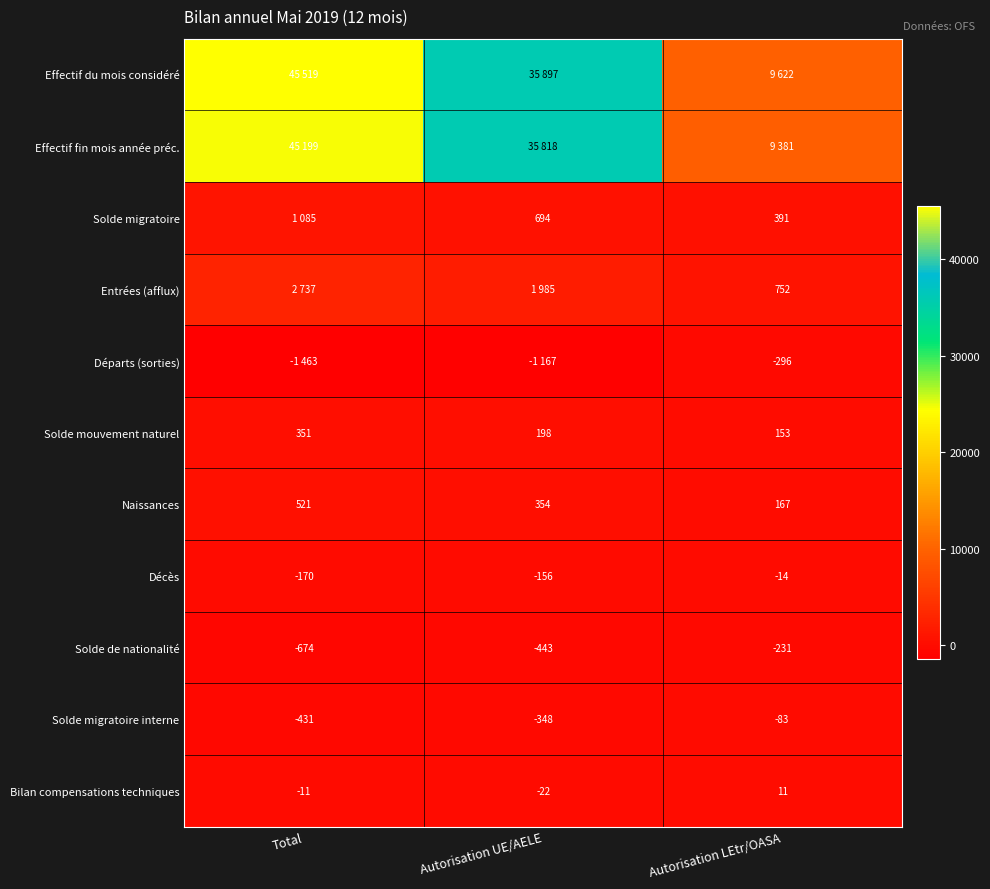

At which label is Solde migratoire interne closest to -257?

Autorisation UE/AELE